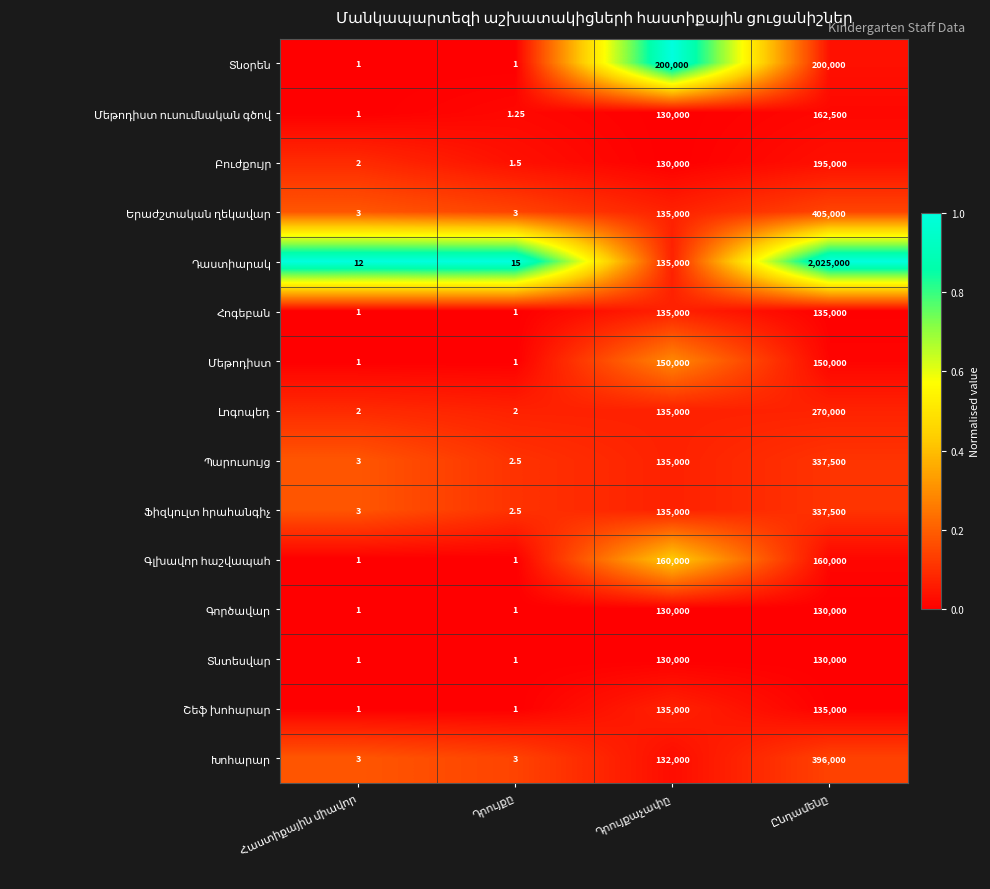

True or false: Գլխավոր հաշվապահ has a value of 0.2 at Հաստիքային միավոր.

False